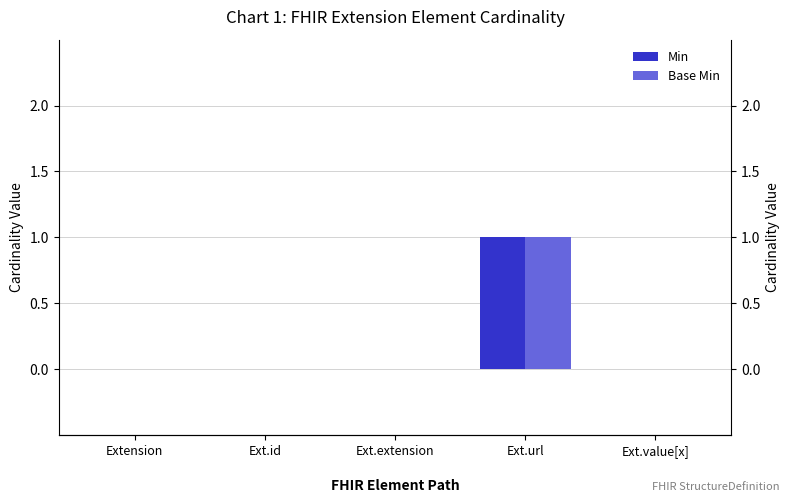

Reading left to right, extract all data points from this chart.

Min: Extension=0	Ext.id=0	Ext.extension=0	Ext.url=1	Ext.value[x]=0
Base Min: Extension=0	Ext.id=0	Ext.extension=0	Ext.url=1	Ext.value[x]=0